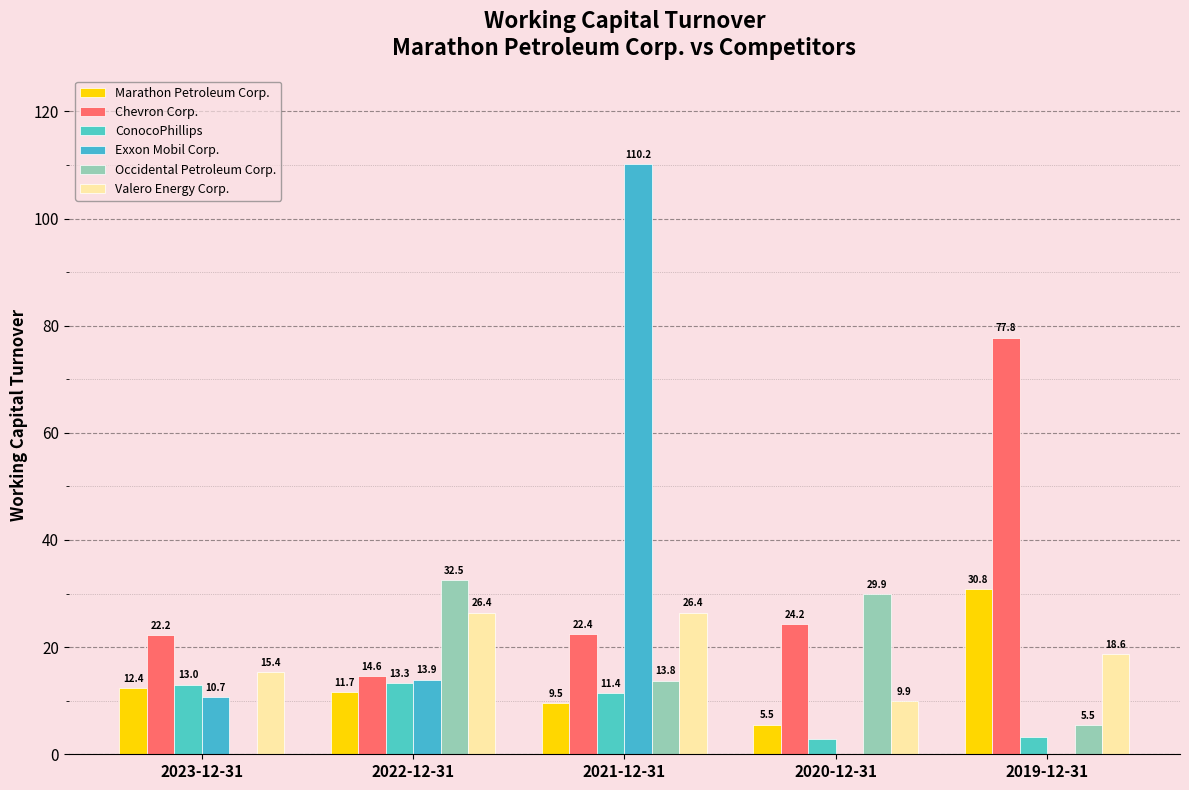

What is the total value across all series at 2019-12-31?

136.0